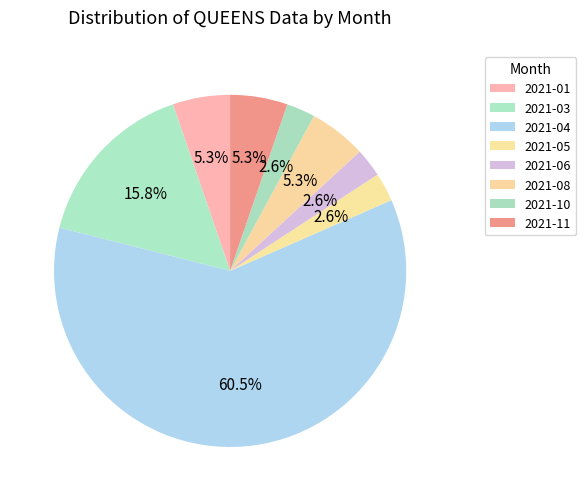

True or false: 2021-03 accounts for 16% of the total.

True